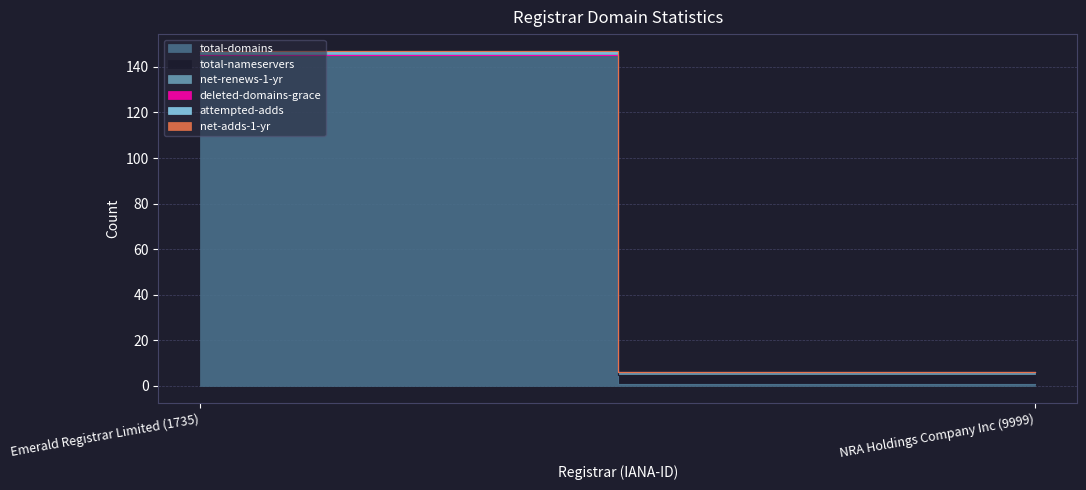

Does the chart have visible grid lines?

Yes